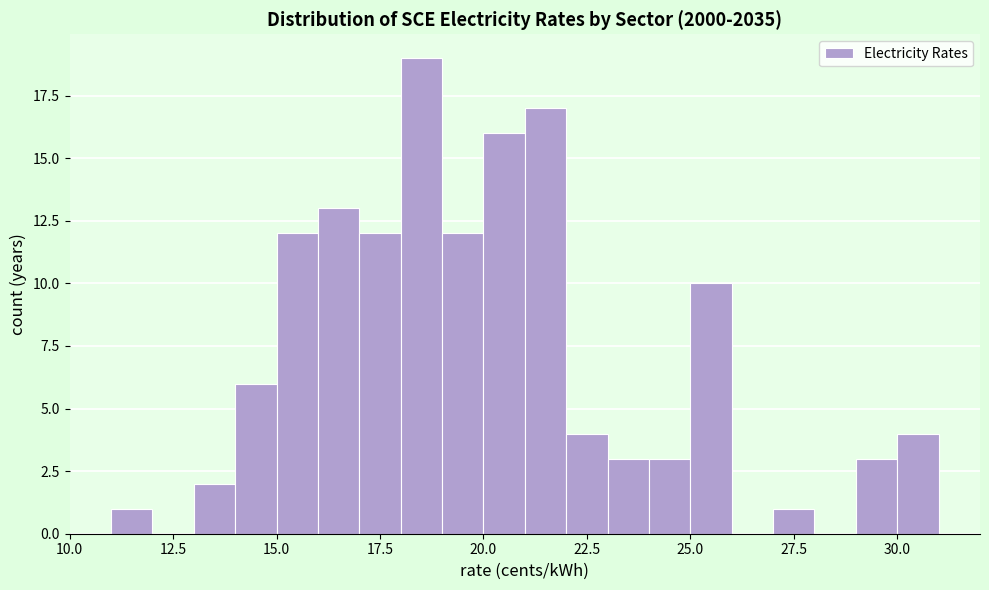

Around what value on the x-axis is the tallest bar? Give the approximate position of its centre, as read against the axis.

18.5